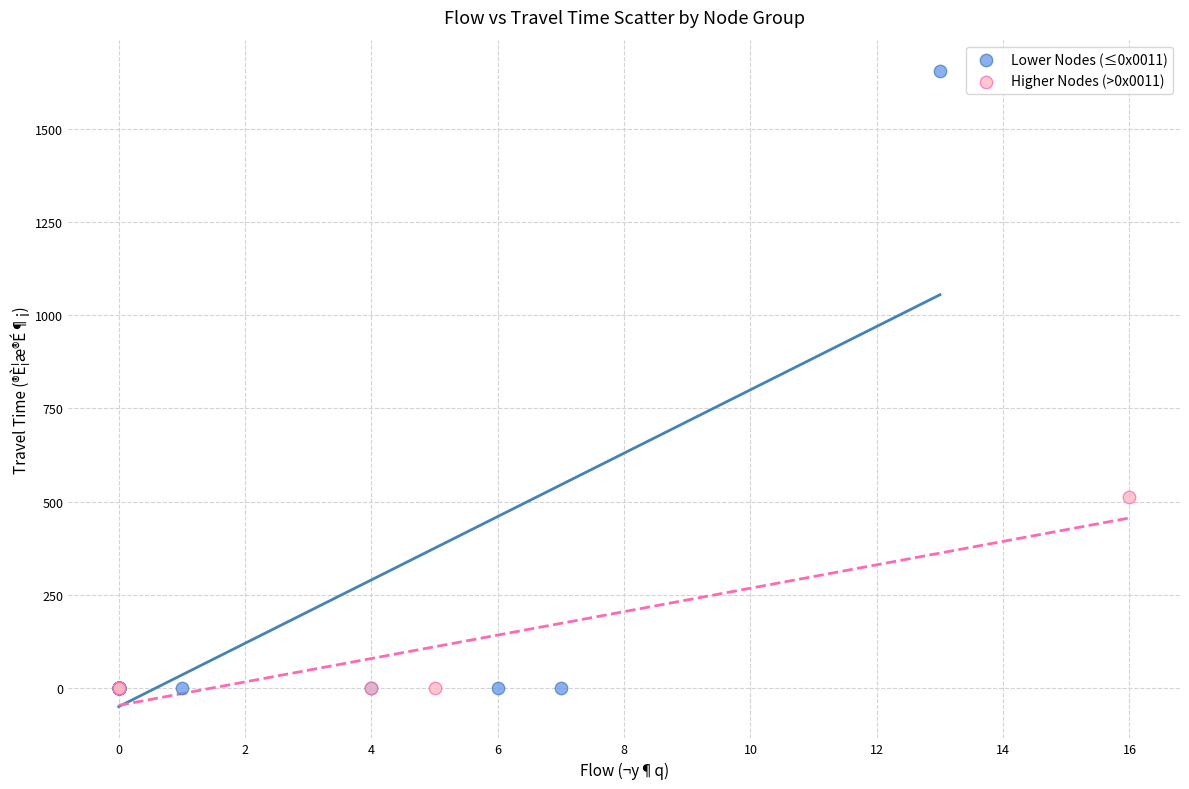

Which series reaches the maximum Y coordinate?

Lower Nodes (≤0x0011)